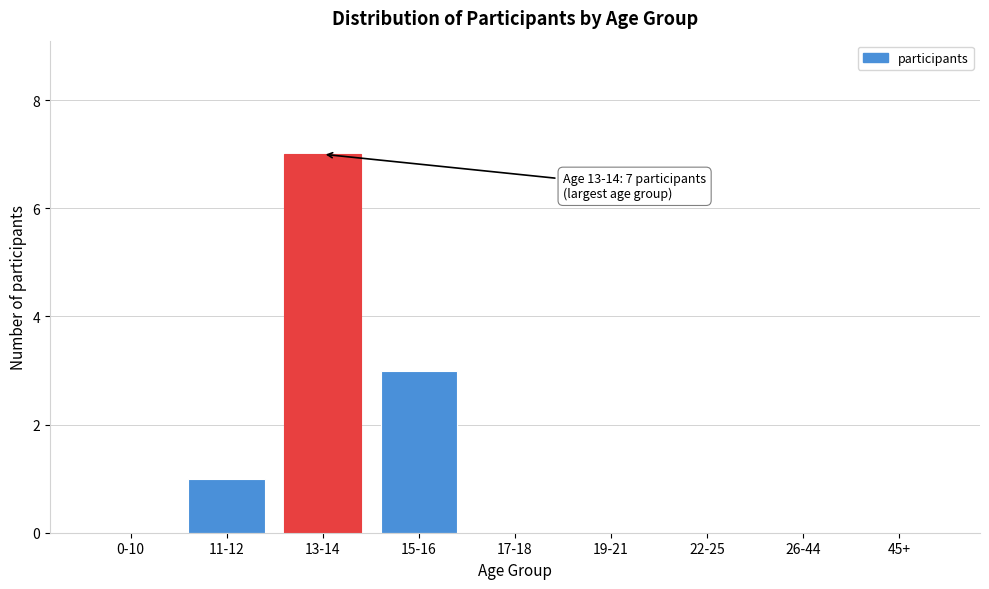

Reading right to left, what are all the values shown in this chart?

45+=0	26-44=0	22-25=0	19-21=0	17-18=0	15-16=3	13-14=7	11-12=1	0-10=0